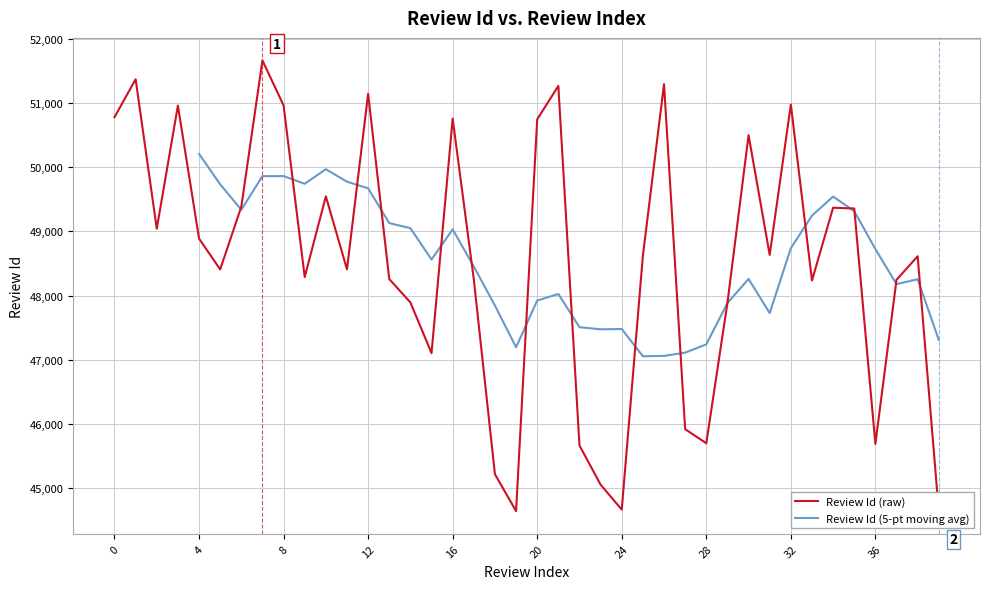

What is the value of the 39th point from the left?

48613